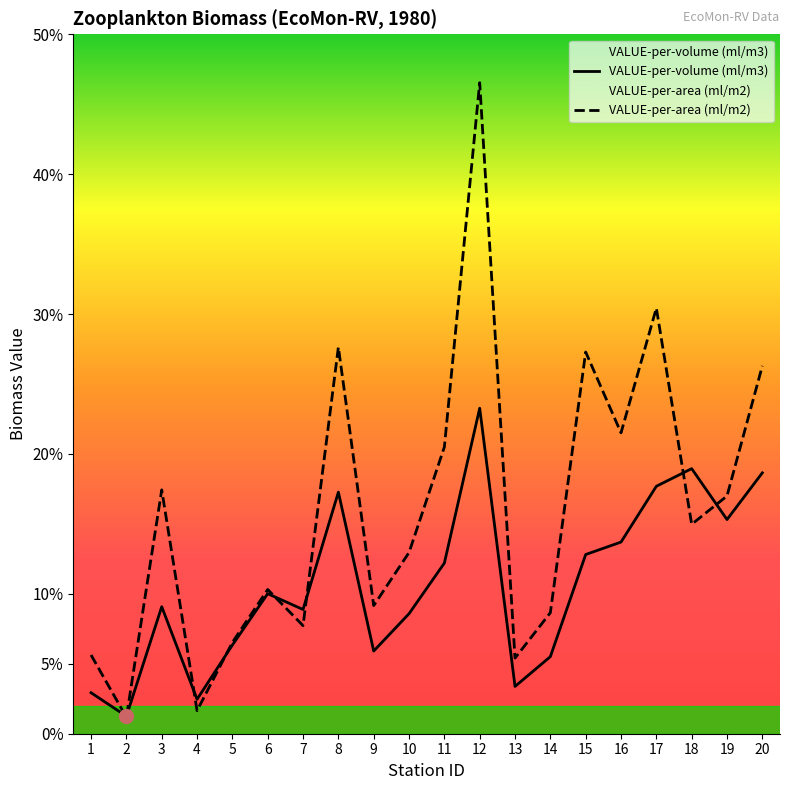

Rank the categories by VALUE-per-area (ml/m2) value from highest to lowest.

12, 17, 8, 15, 20, 16, 11, 3, 19, 18, 10, 6, 9, 14, 7, 5, 1, 13, 4, 2